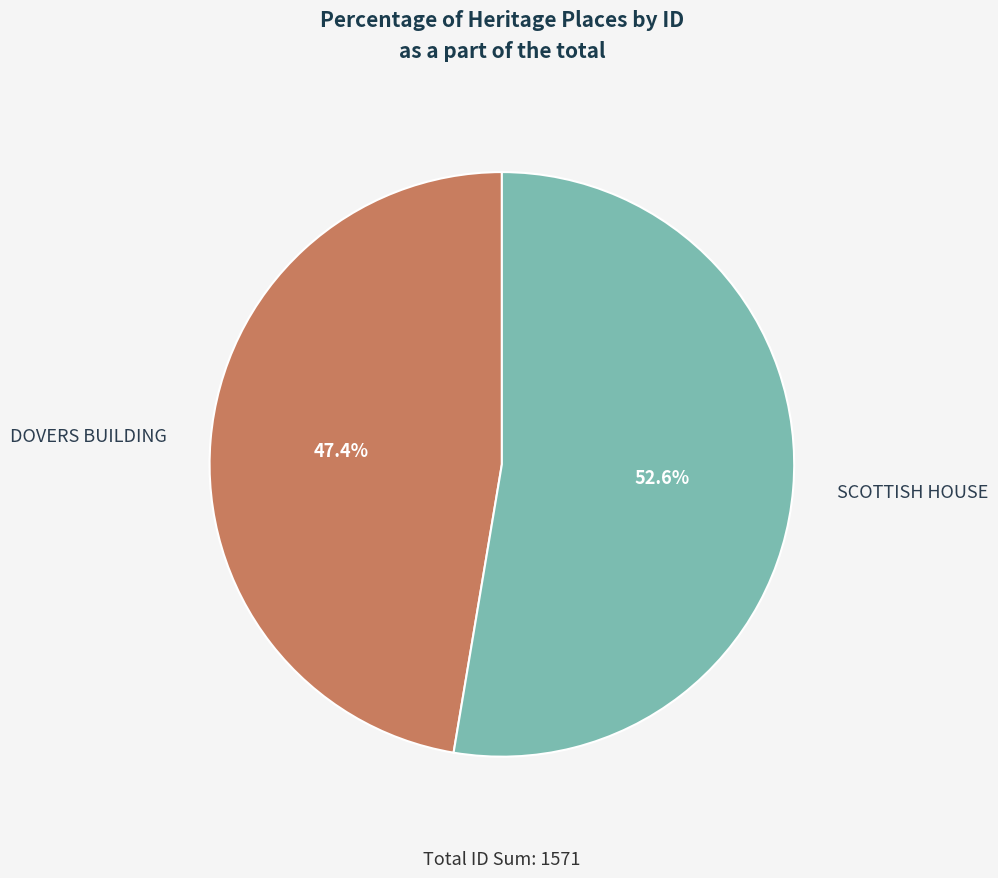

What percentage do DOVERS BUILDING and SCOTTISH HOUSE together represent?

100.0%